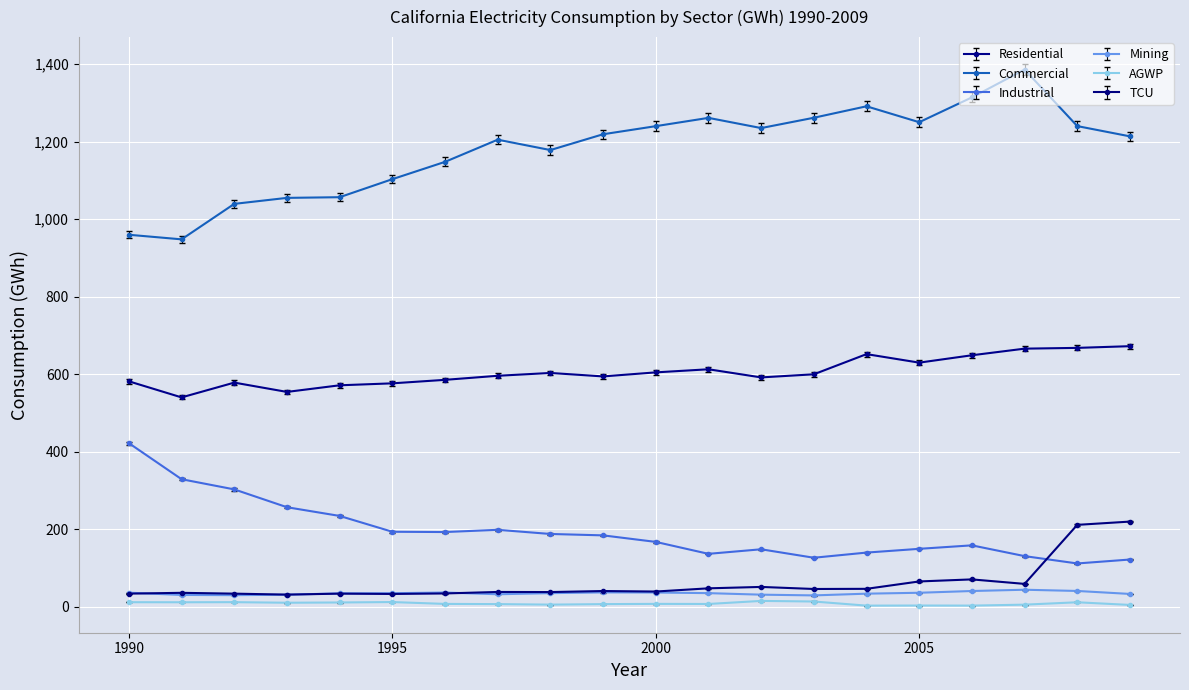

Which series has the largest range (max minus min)?

Commercial